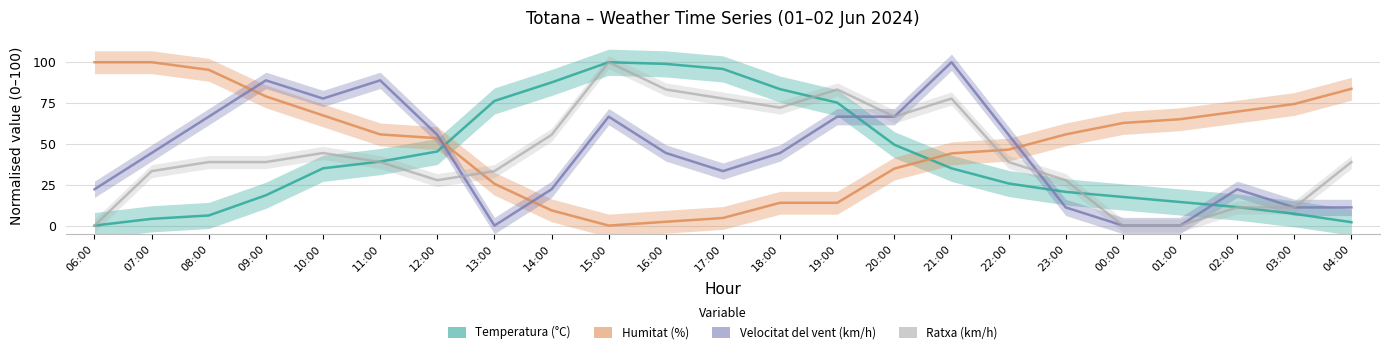

At how many categories does at least one series exceed 97?

5